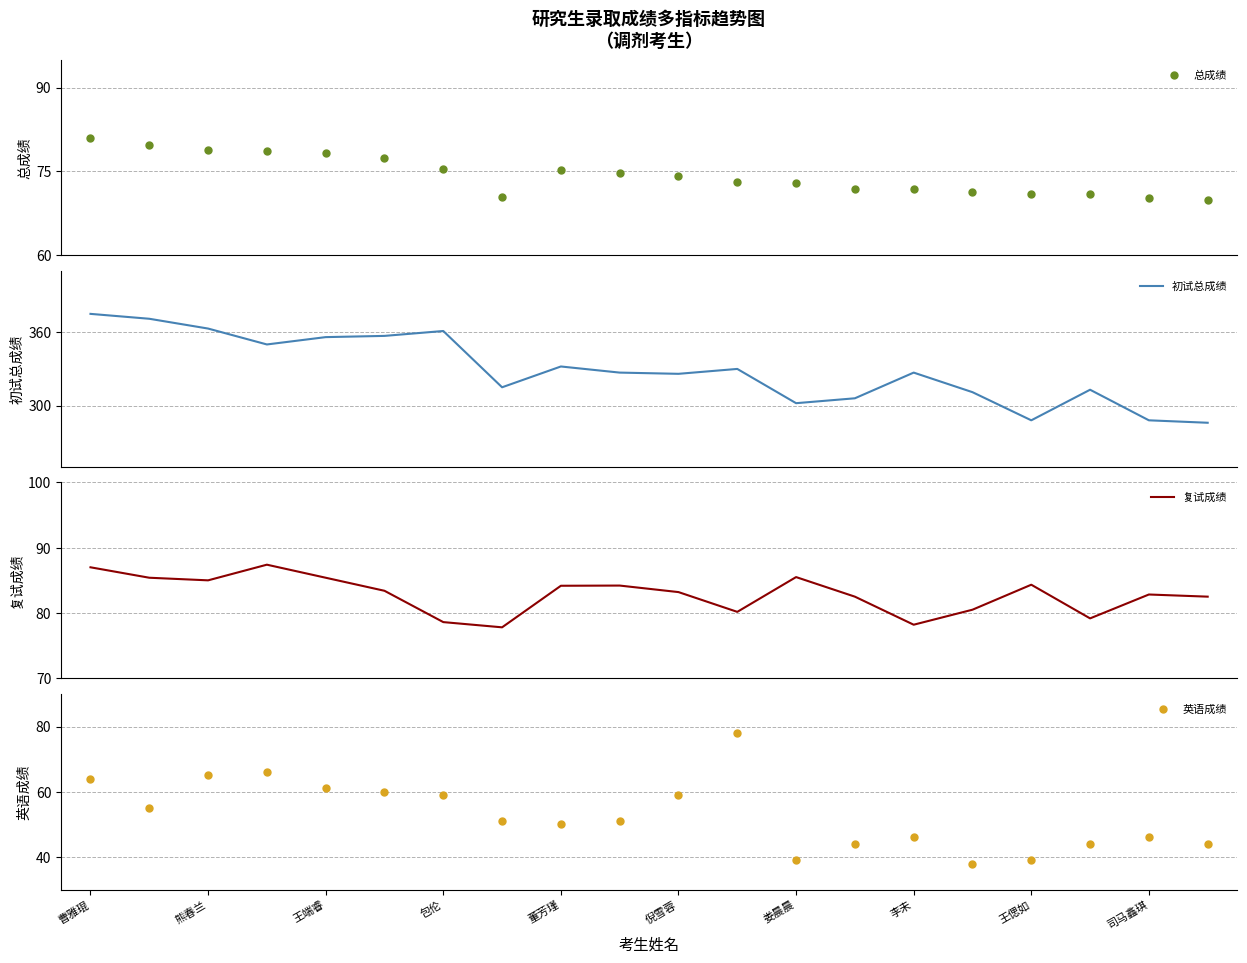

Which series contains the highest Y value?

初试总成绩